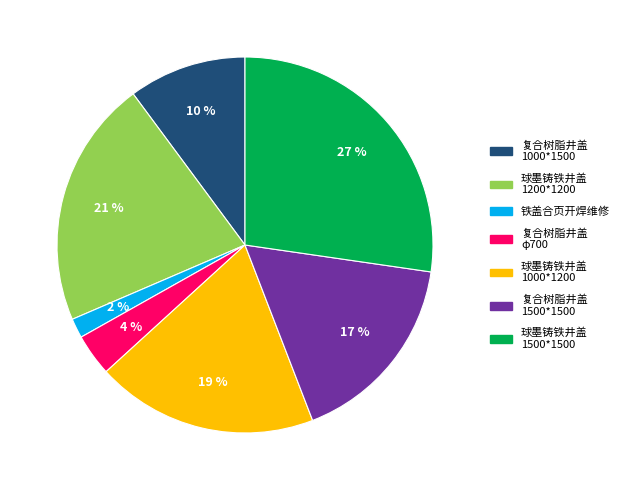

To the nearest percent, what is the difference between the 复合树脂井盖 1000*1500 and 球墨铸铁井盖 1500*1500 slice percentages?

17%